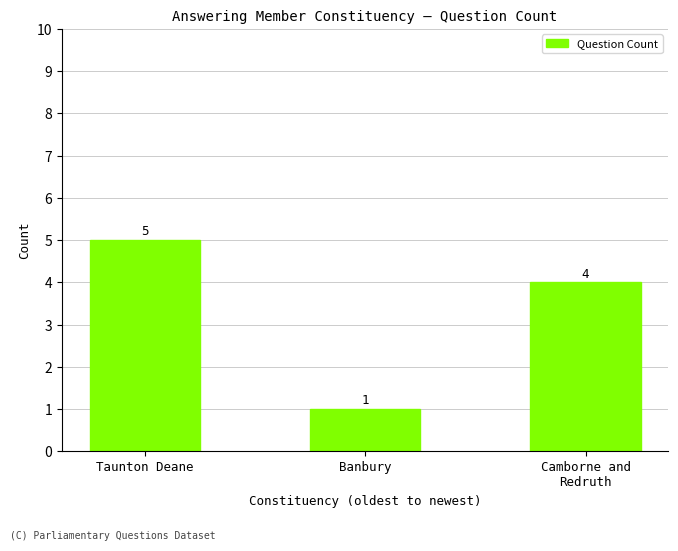

Count the number of categories in the chart.

3